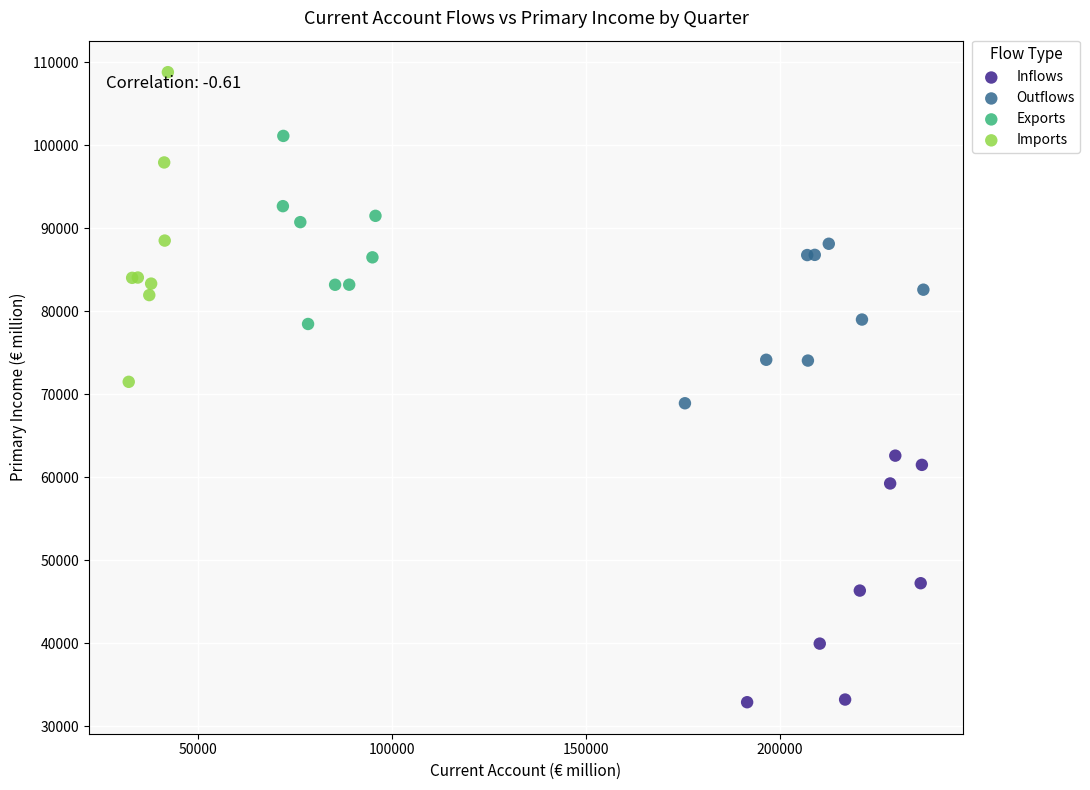

Which series reaches the minimum Y coordinate?

Inflows